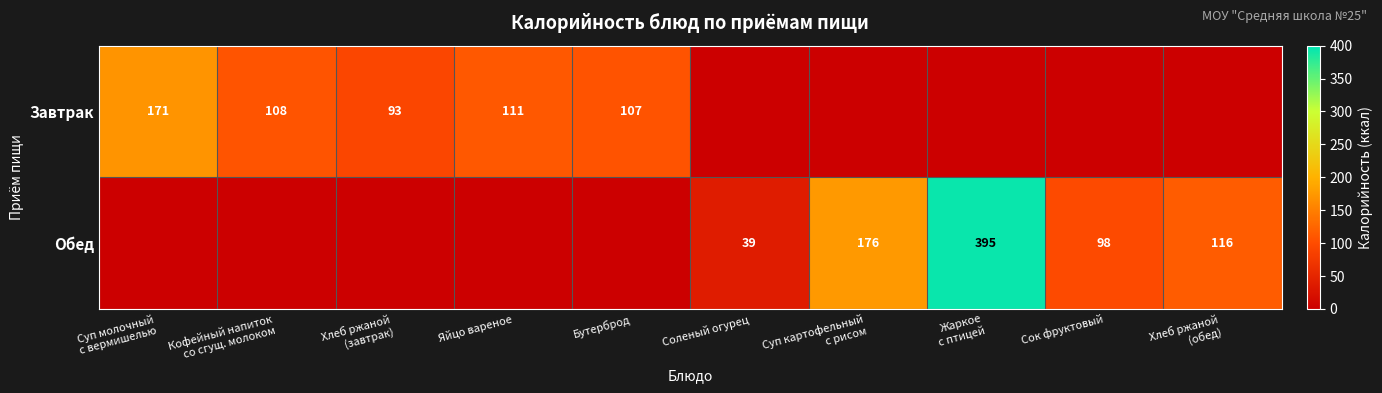

Is the value of Завтрак at Сок фруктовый greater than the value of Обед at Суп картофельный с рисом?

No